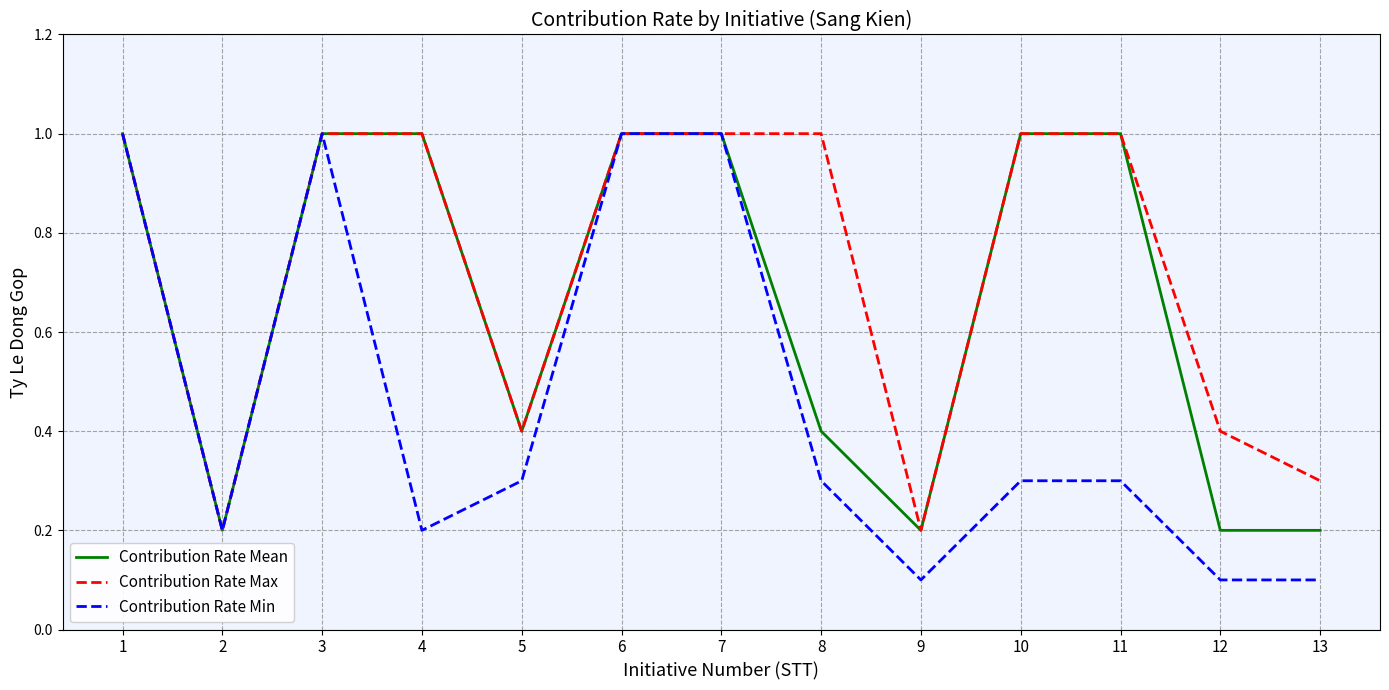

The Contribution Rate Mean series shows 0.4 at 13. True or false?

False